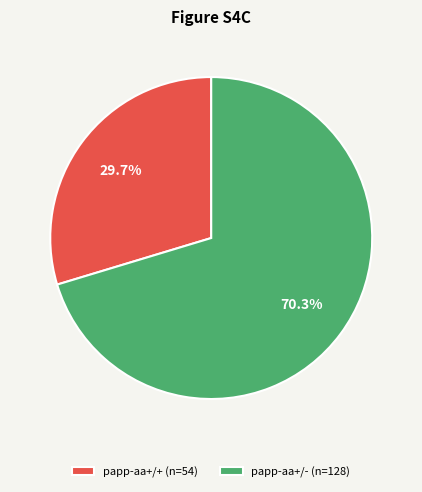

Which slice is the smallest?

papp-aa+/+ (n=54)